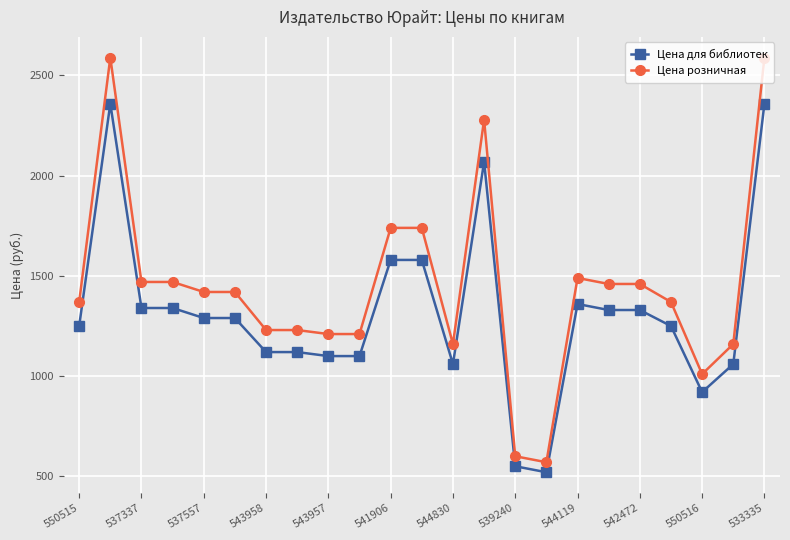

Which series has the largest range (max minus min)?

Цена розничная